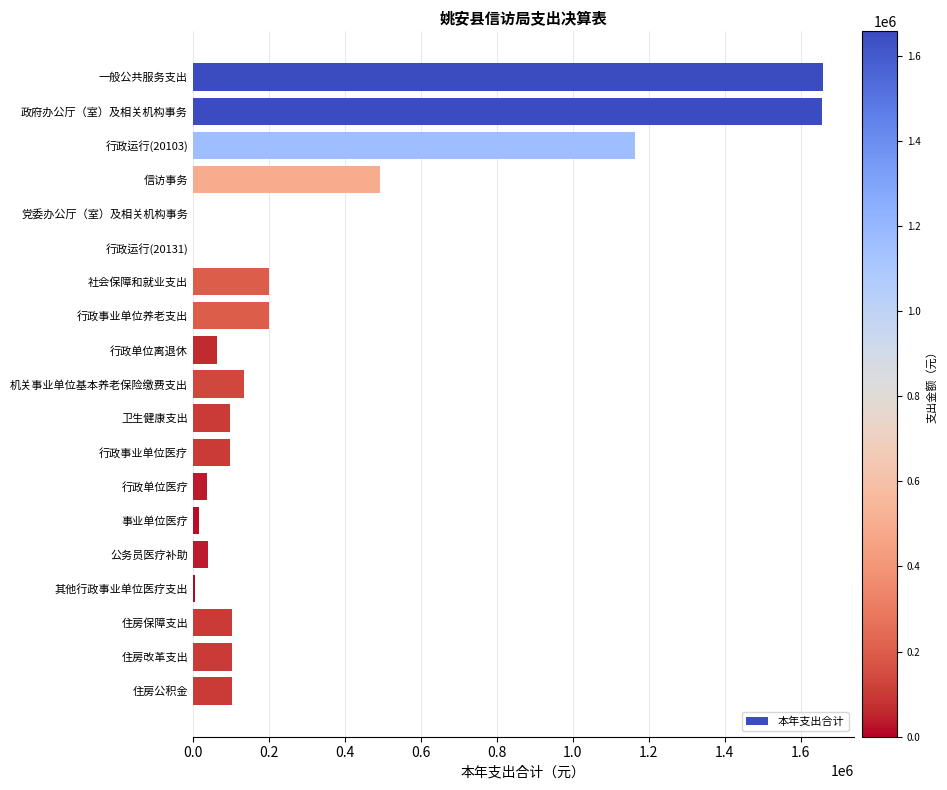

What is the sum of all values?

6169452.6